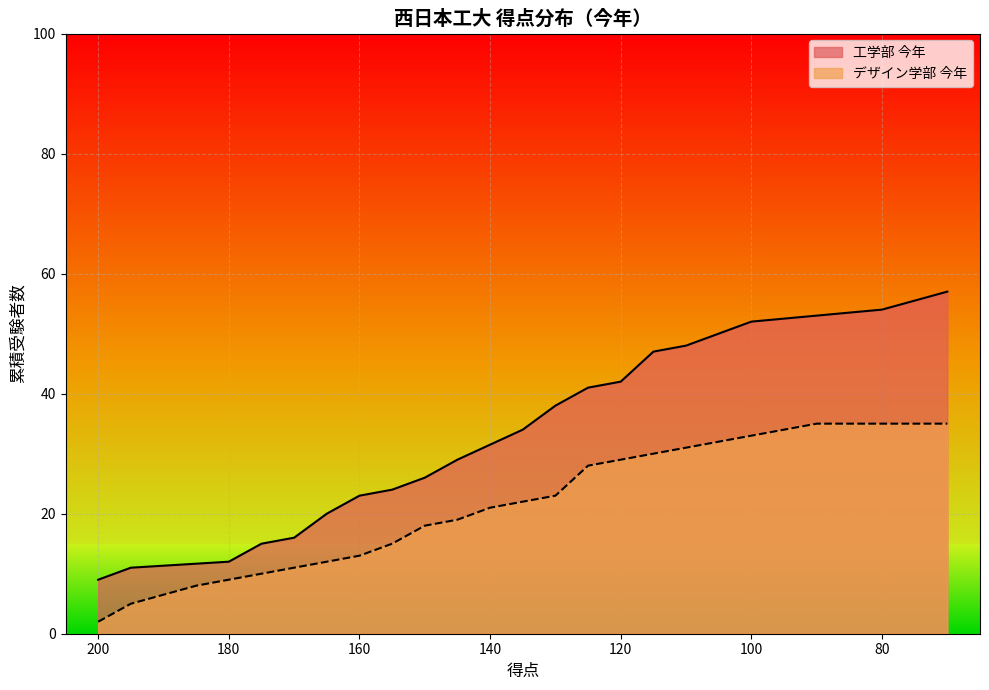

Between 175 and 145, which series saw the biggest shift?

工学部 今年